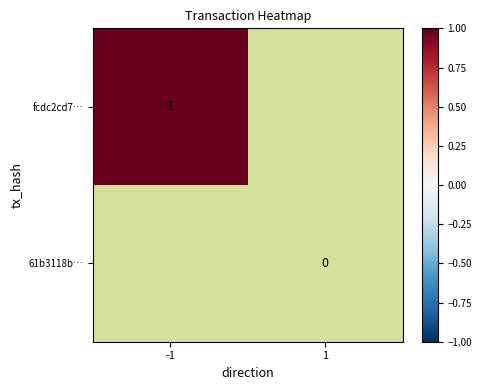

Which series has the largest total across all categories?

fcdc2cd7…